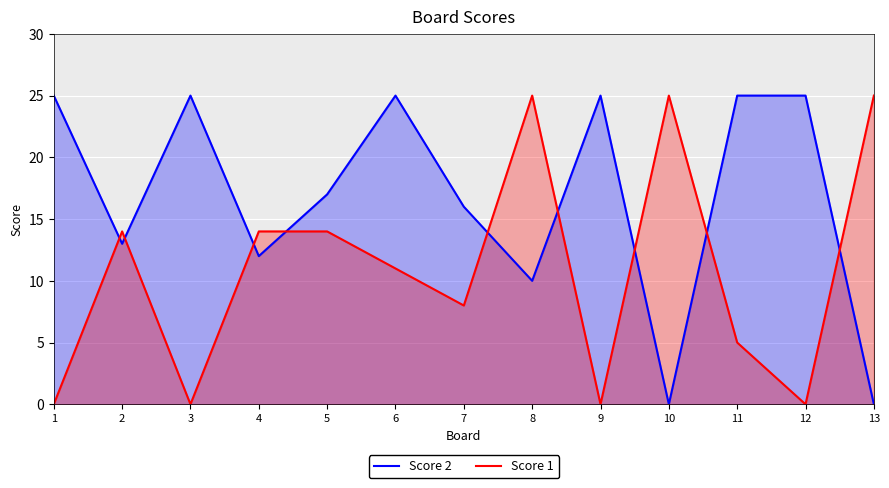

Reading right to left, what are all the values shown in this chart?

Score 2: 13=0	12=25	11=25	10=0	9=25	8=10	7=16	6=25	5=17	4=12	3=25	2=13	1=25
Score 1: 13=25	12=0	11=5	10=25	9=0	8=25	7=8	6=11	5=14	4=14	3=0	2=14	1=0